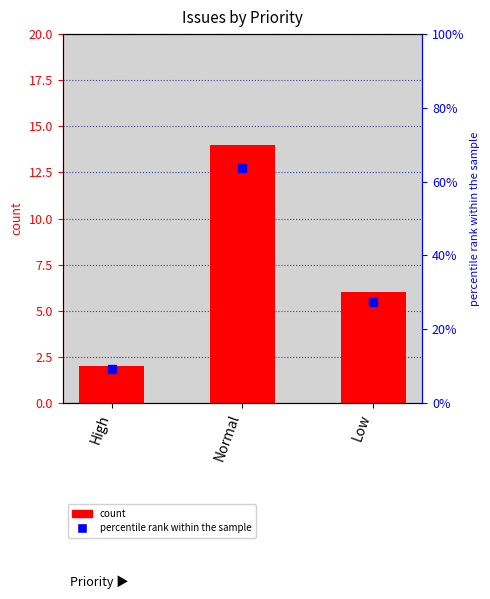

Which series has the largest range (max minus min)?

percentile rank within the sample